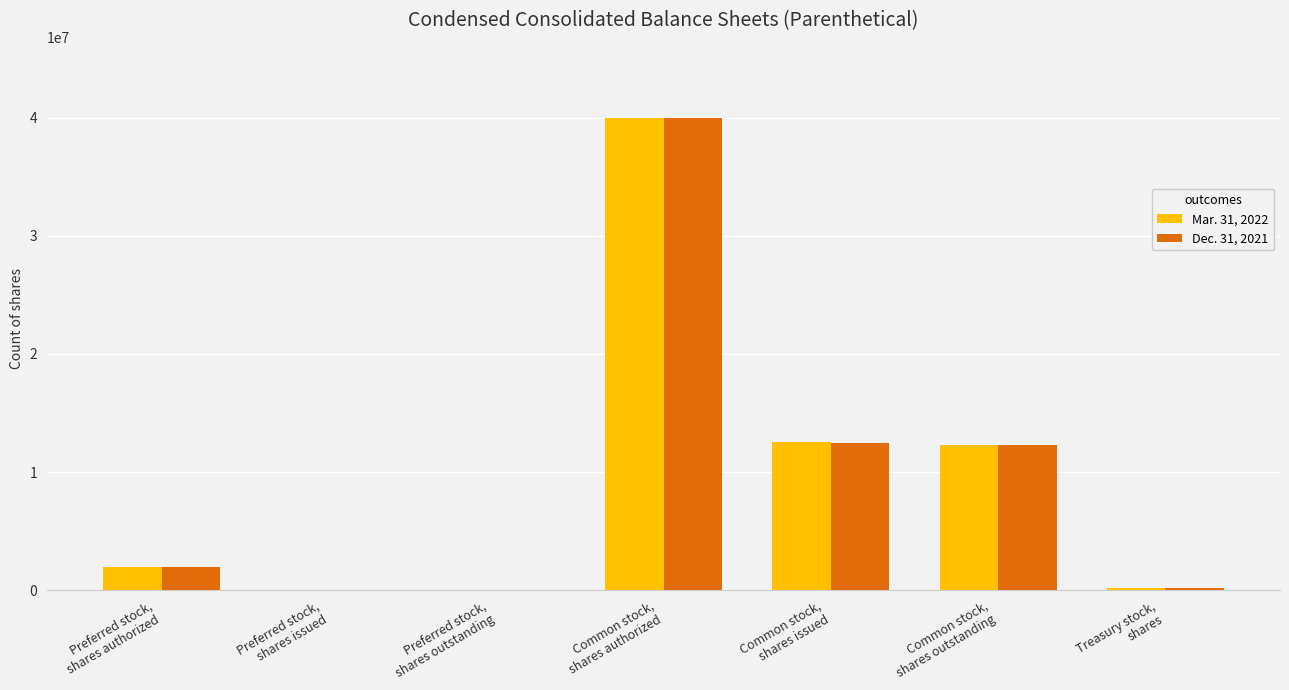

What is the maximum value for Mar. 31, 2022?

40000000